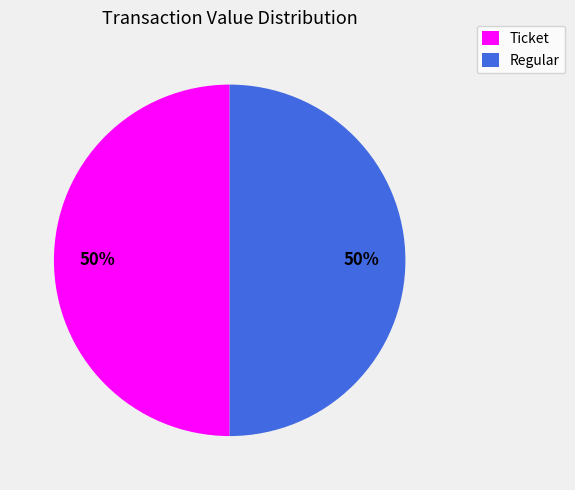

To the nearest percent, what percentage of the pie is Ticket?

50%